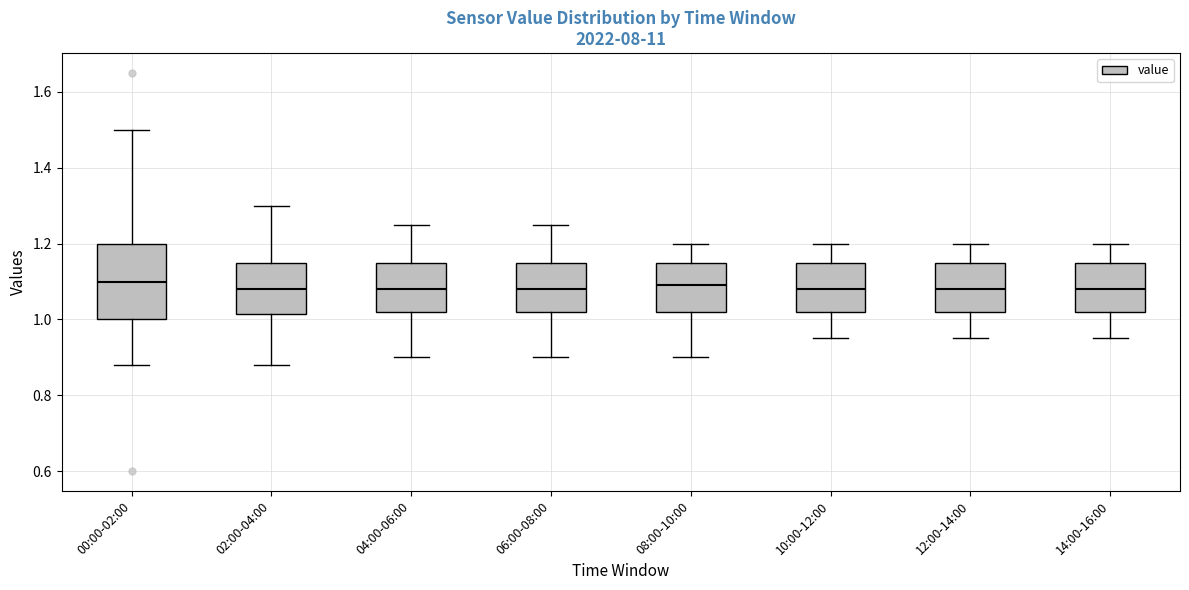

Reading left to right, read every box against the y-axis: the position of its median line, the range the box covers, and the ends of its whiskers. The values are not printed on the chart, so give them approximately, as read against the axis.

00:00-02:00: median 1.10, box 1.00 to 1.20, whiskers 0.88 to 1.50
02:00-04:00: median 1.08, box 1.02 to 1.16, whiskers 0.88 to 1.30
04:00-06:00: median 1.08, box 1.02 to 1.16, whiskers 0.90 to 1.26
06:00-08:00: median 1.08, box 1.02 to 1.16, whiskers 0.90 to 1.26
08:00-10:00: median 1.10, box 1.02 to 1.16, whiskers 0.90 to 1.20
10:00-12:00: median 1.08, box 1.02 to 1.16, whiskers 0.96 to 1.20
12:00-14:00: median 1.08, box 1.02 to 1.16, whiskers 0.96 to 1.20
14:00-16:00: median 1.08, box 1.02 to 1.16, whiskers 0.96 to 1.20